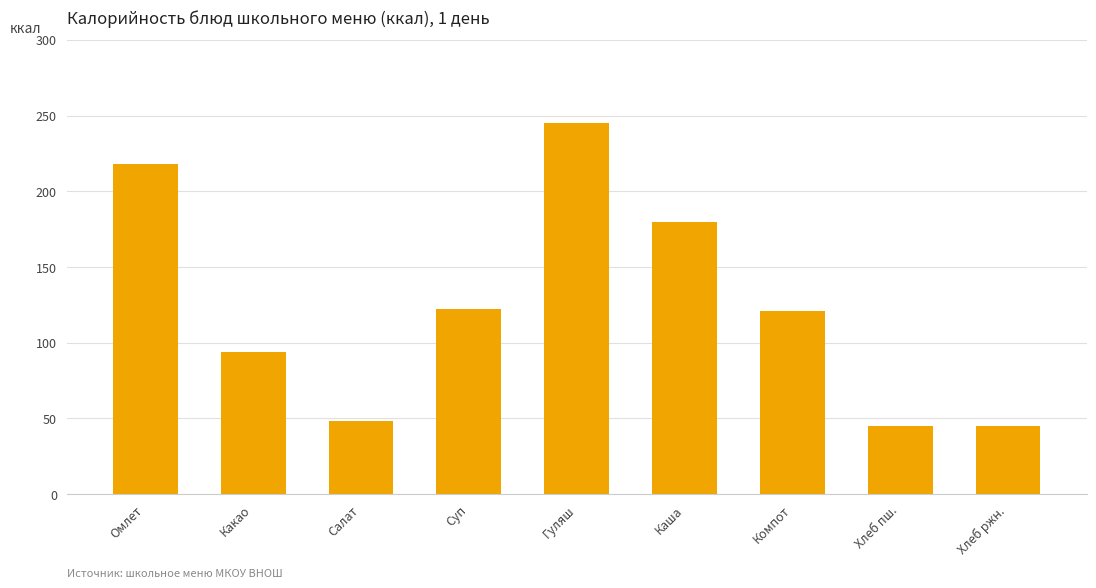

What is the maximum value shown in the chart?

245